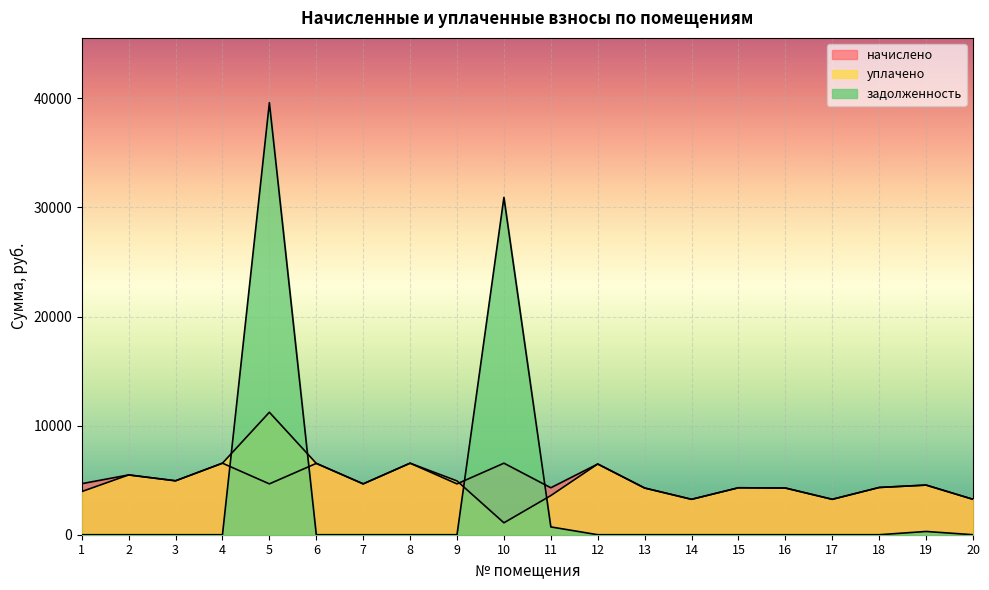

Which series ends up on top after the final intersection of уплачено and начислено?

начислено